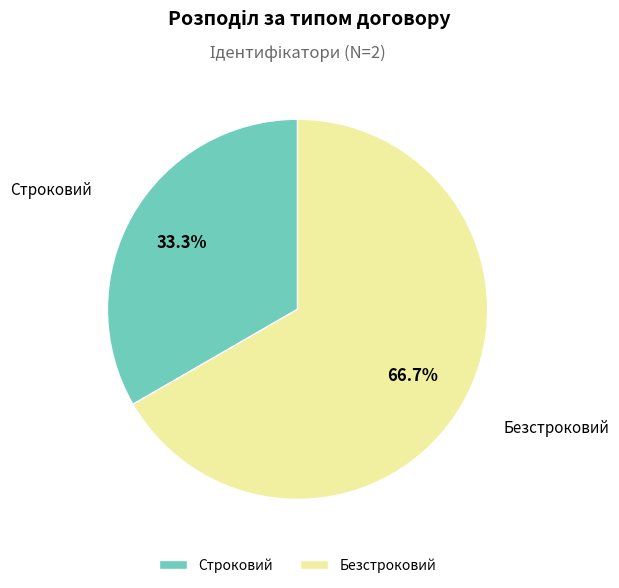

What percentage do Безстроковий and Строковий together represent?

100.0%